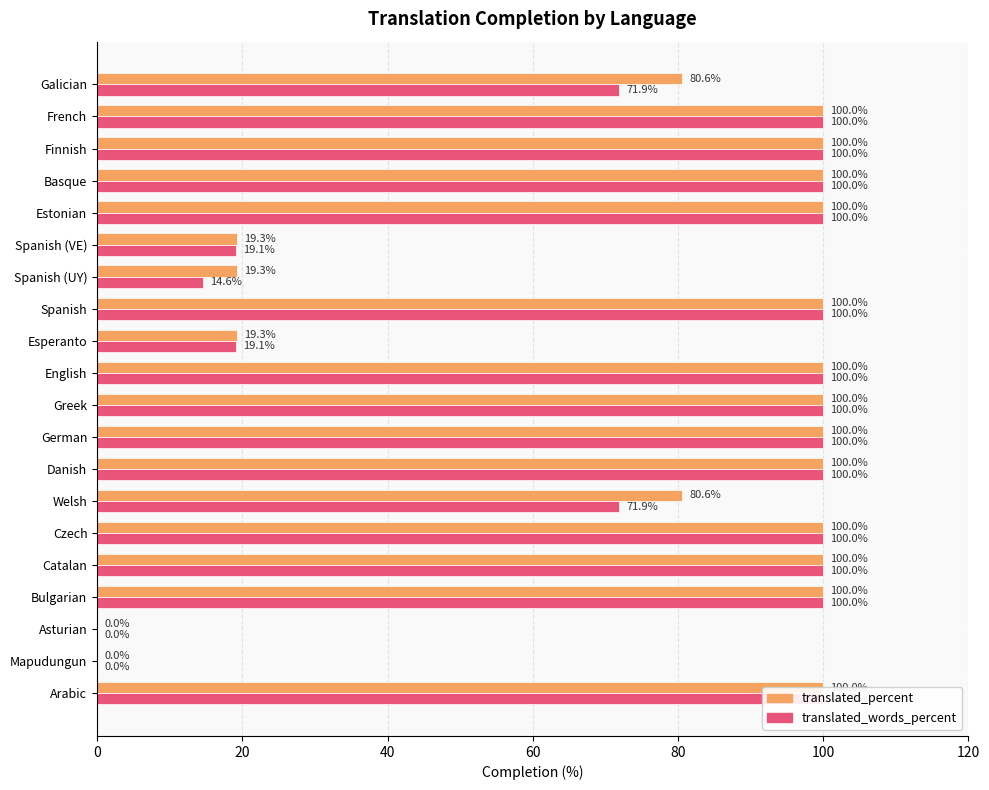

What are all the series names shown in the legend?

translated_percent, translated_words_percent